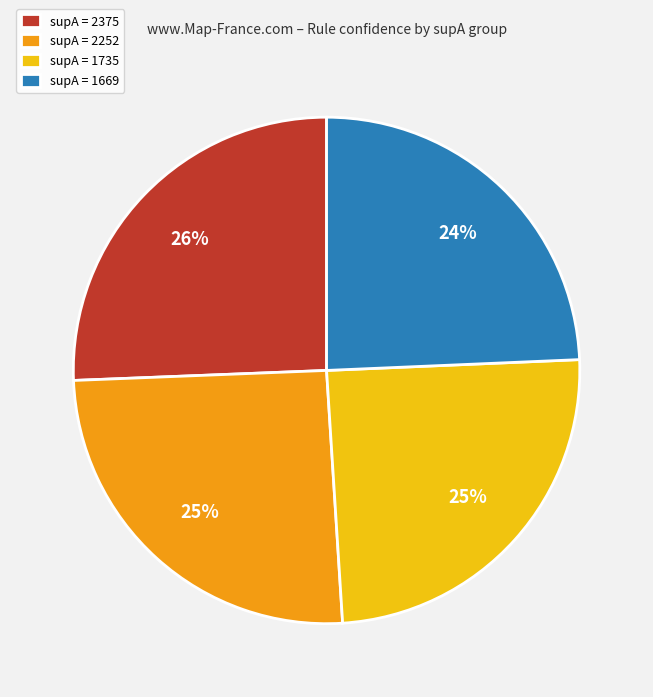

To the nearest percent, what is the average slice percentage?

25%